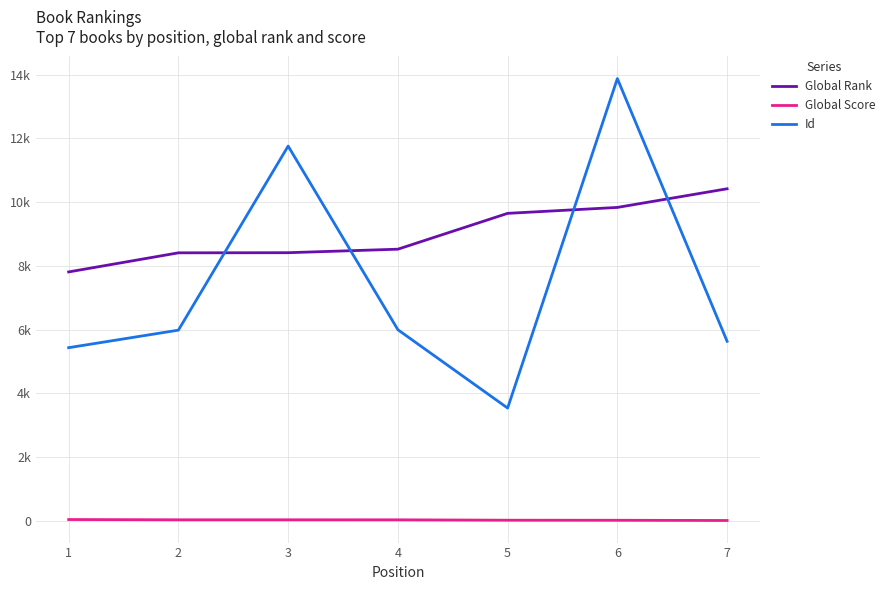

What are all the series names shown in the legend?

Global Rank, Global Score, Id